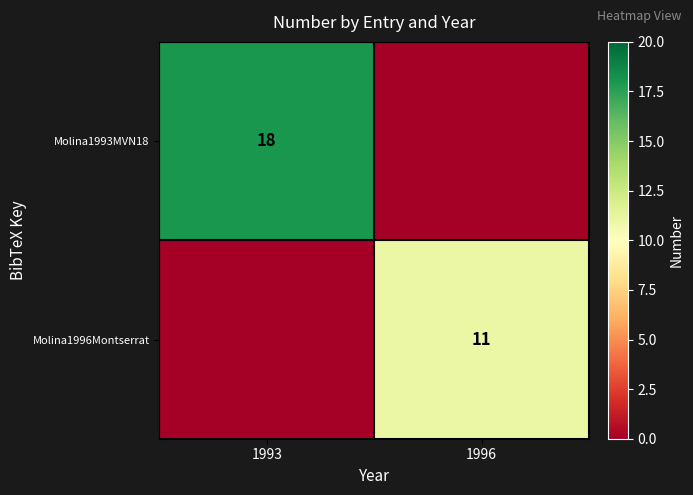

The value of Molina1993MVN18 at 1993 is 18. True or false?

True